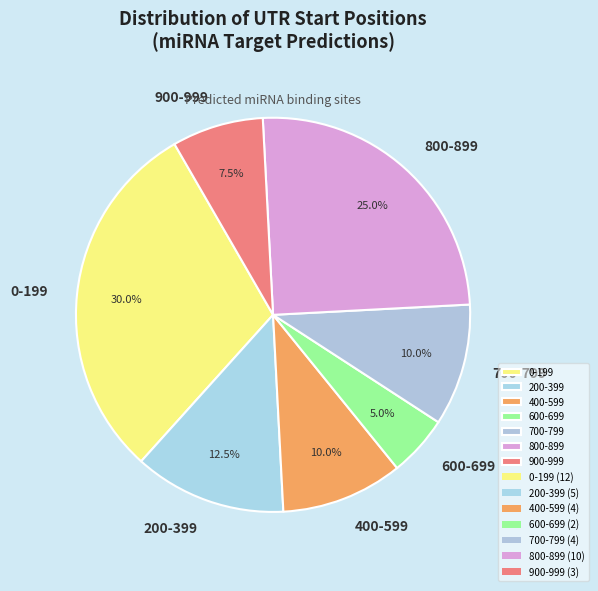

What is the ratio of the value at 400-599 to the value at 600-699?

2.0